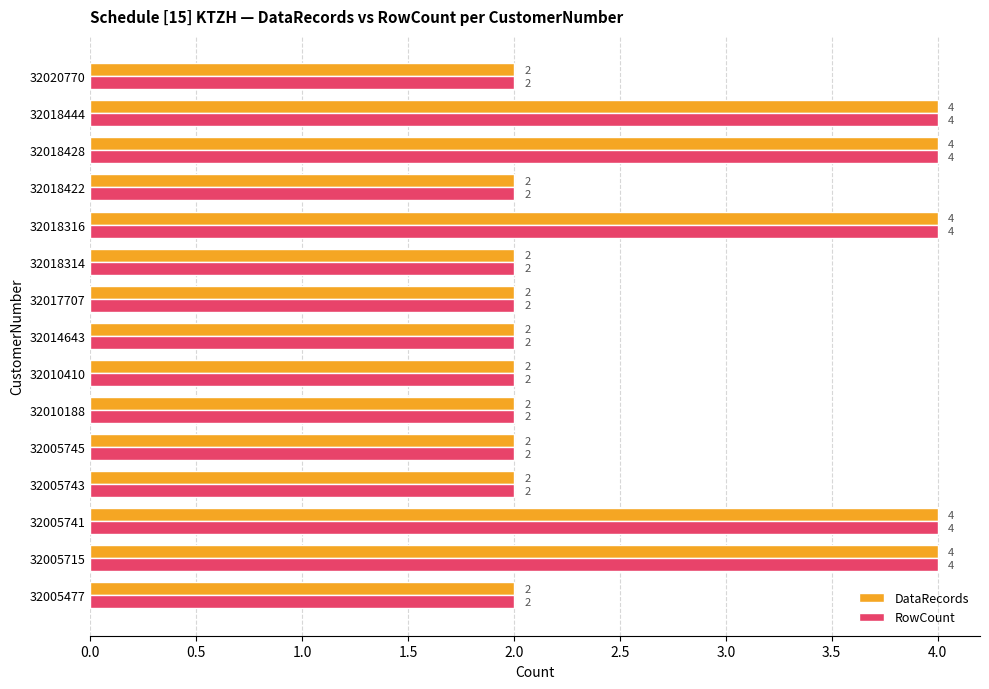

Count the DataRecords values in the range 2 to 4.

15